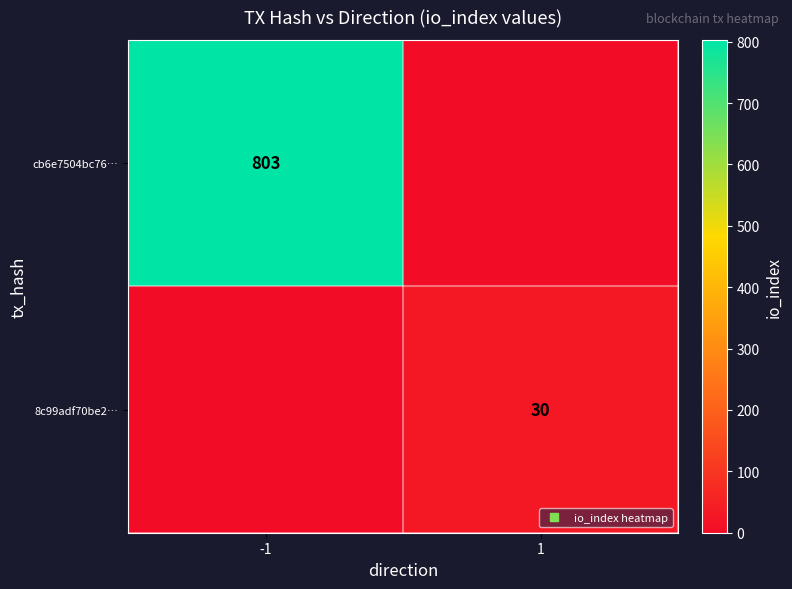

Which has a higher value, 1 or -1?

-1